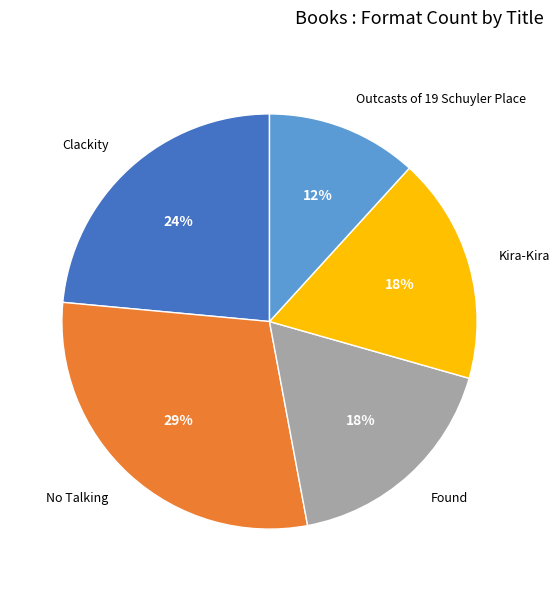

To the nearest percent, what percentage of the pie is Outcasts of 19 Schuyler Place?

12%